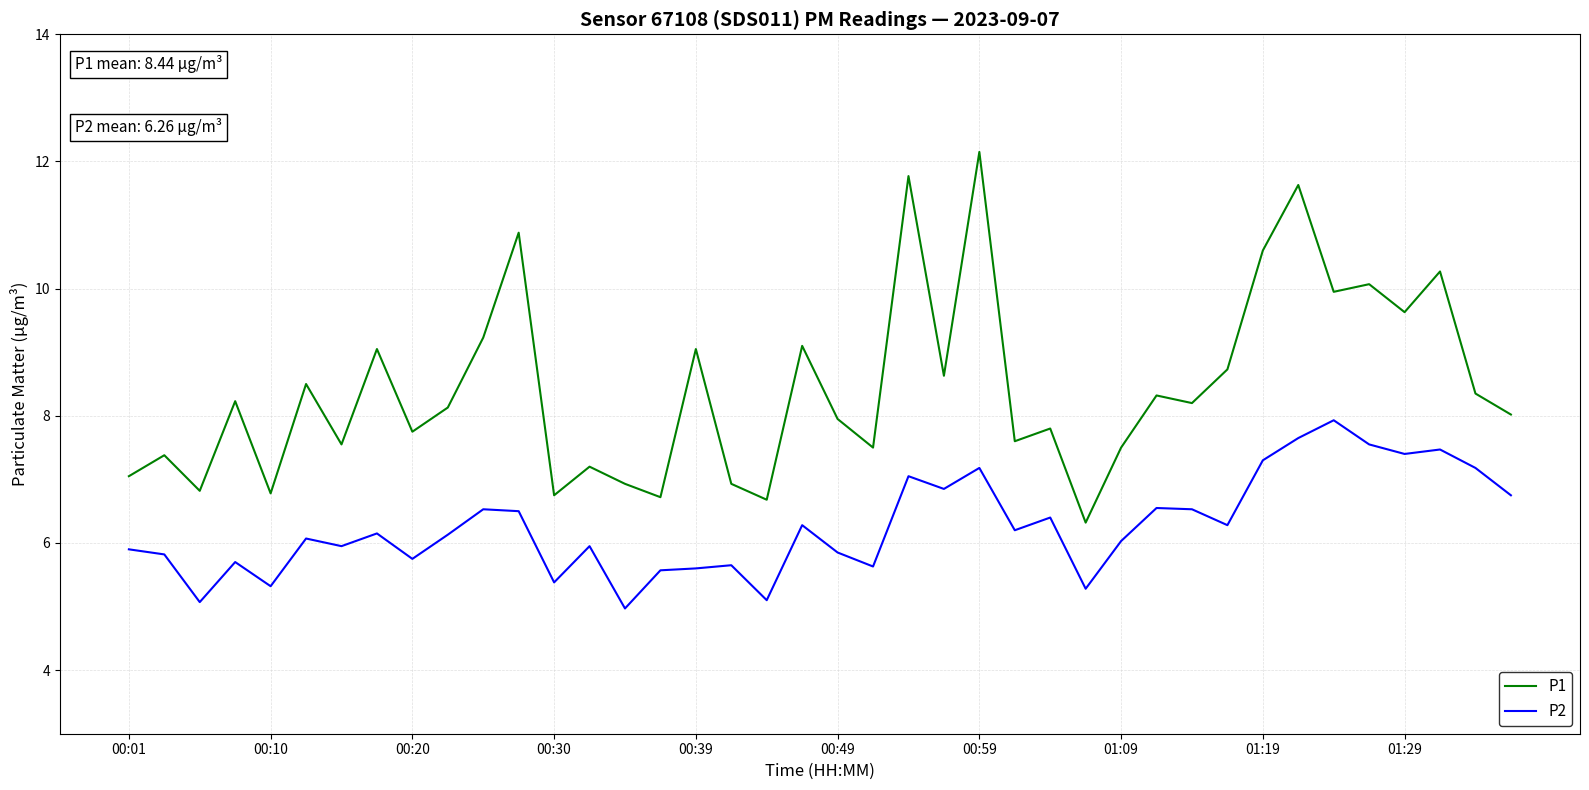

What is the maximum value shown in the chart?

12.2